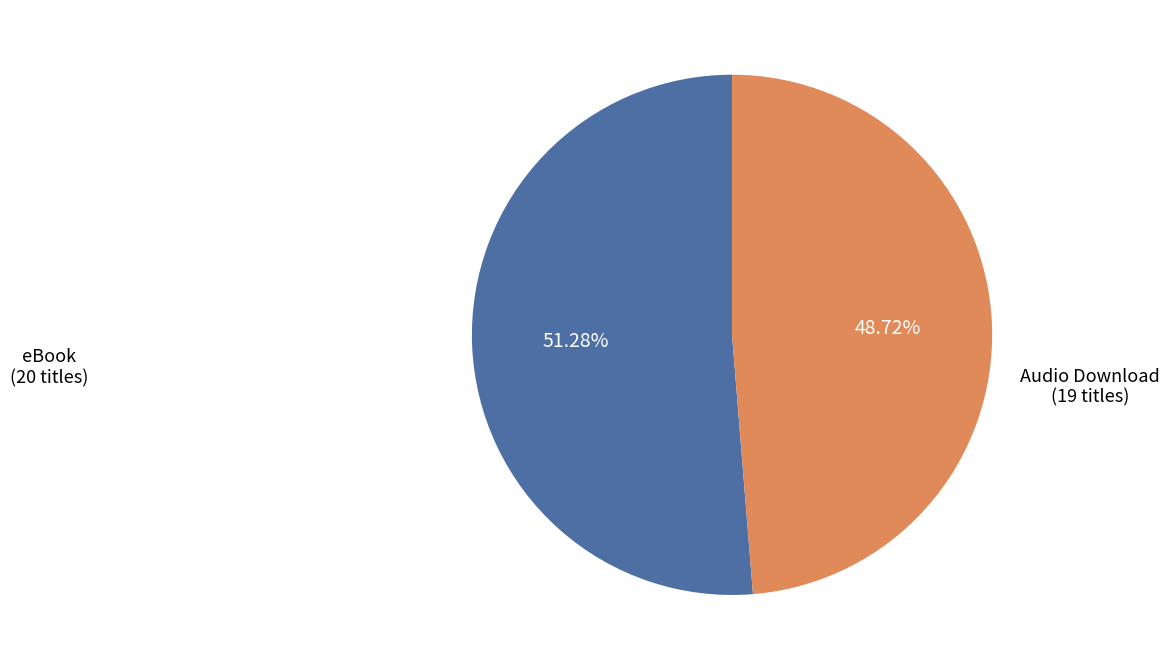

The Audio Download slice represents 49% of the pie. True or false?

True